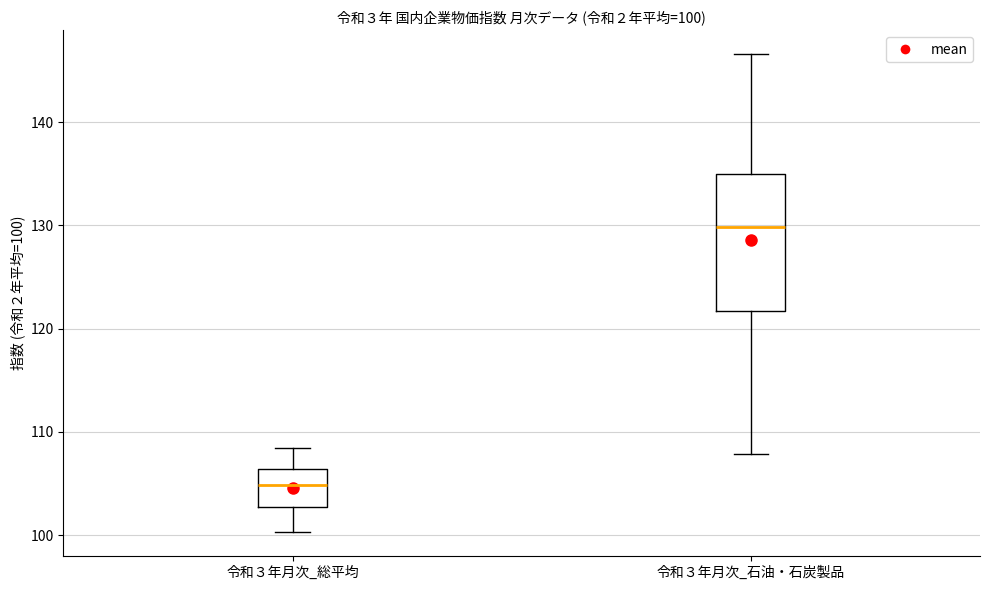

Which box is the tallest, from its lower edge to its upper edge?

令和３年月次_石油・石炭製品